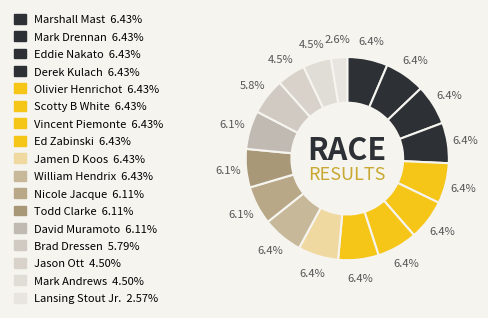

How many segments does this pie chart have?

17